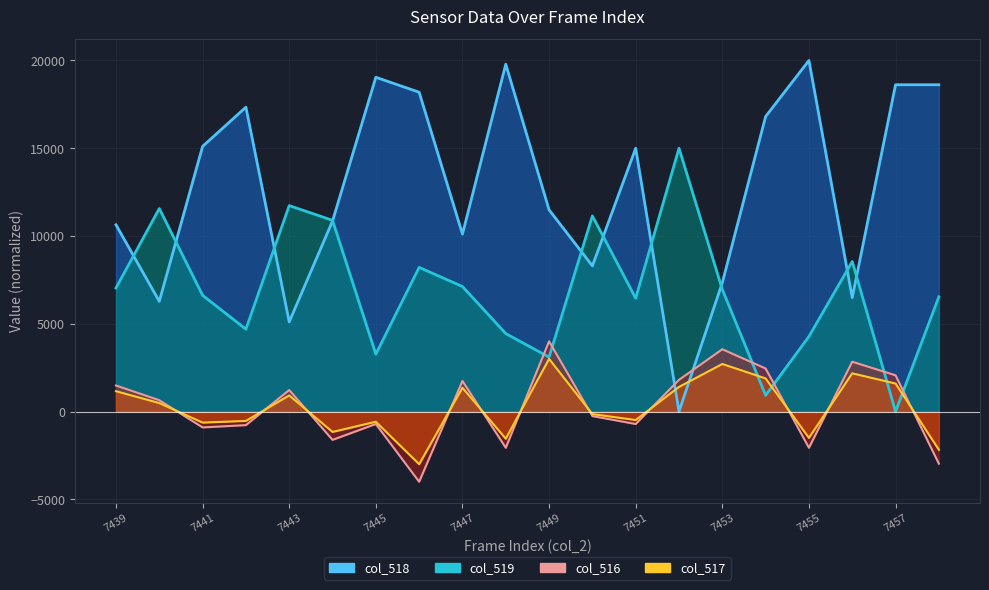

Between 7449 and 7453, which series saw the biggest shift?

col_518